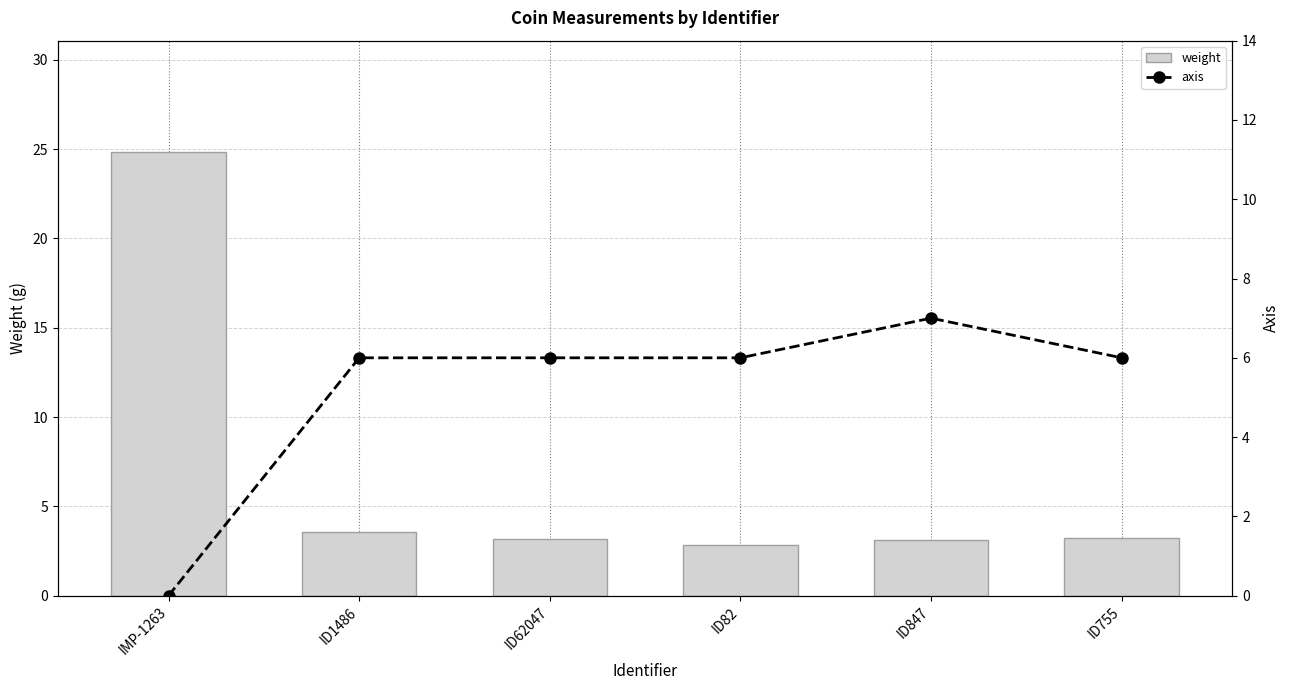

Is it true that axis equals 10.4 at ID1486?

False